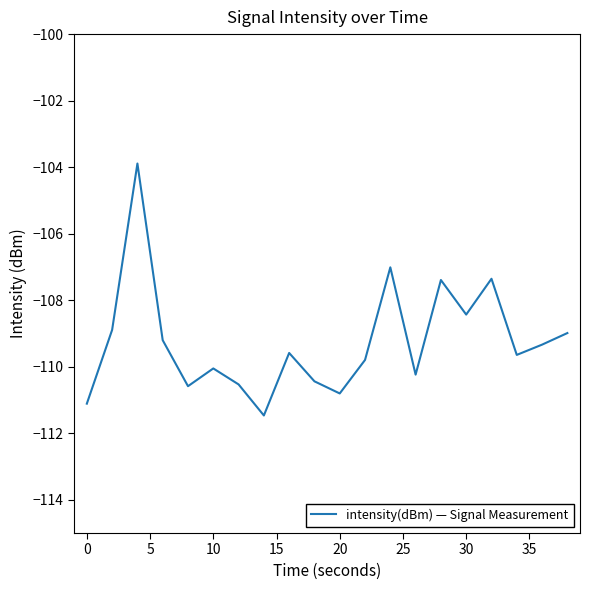

What is the difference between the maximum and minimum values?

7.6